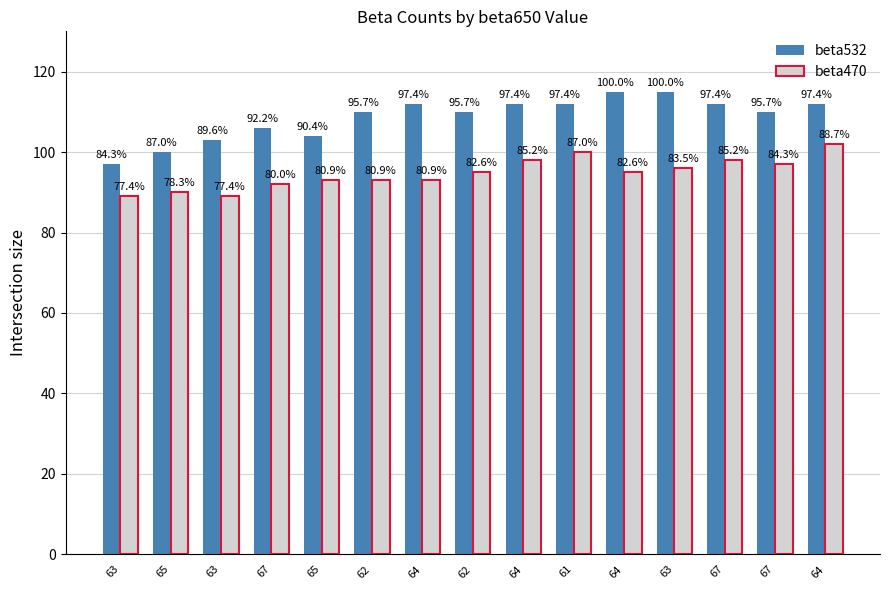

The beta470 series shows 93 at 65. True or false?

True